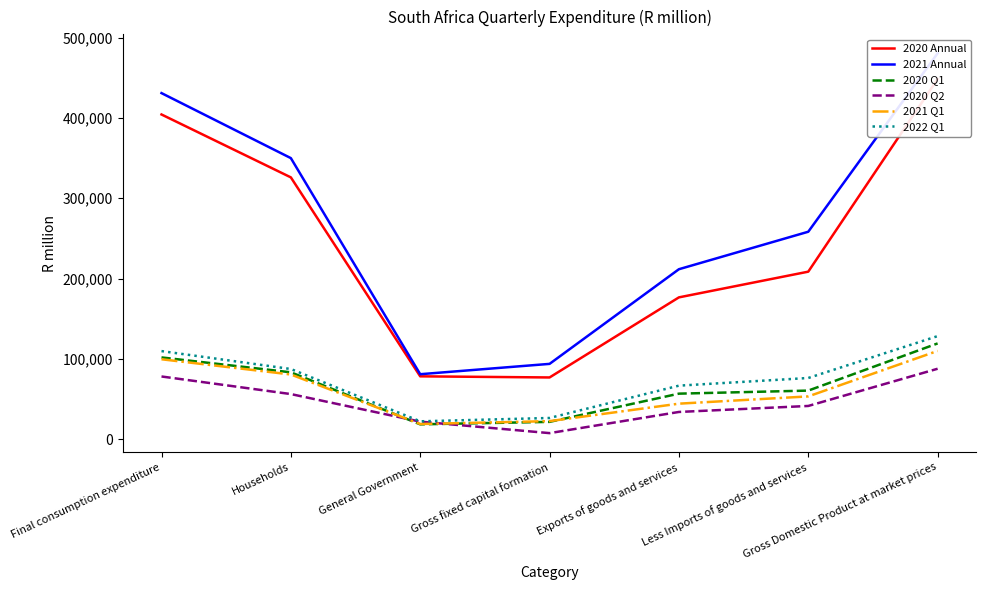

What is the label of the 6th point from the left?

Less Imports of goods and services